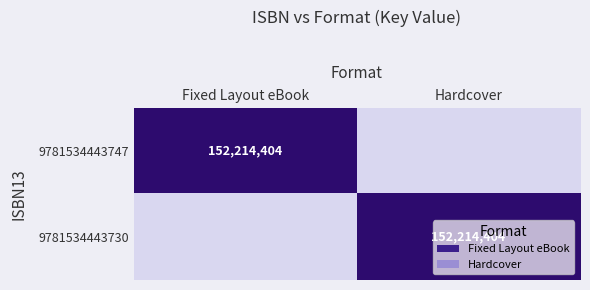

What is the greatest value displayed?

1